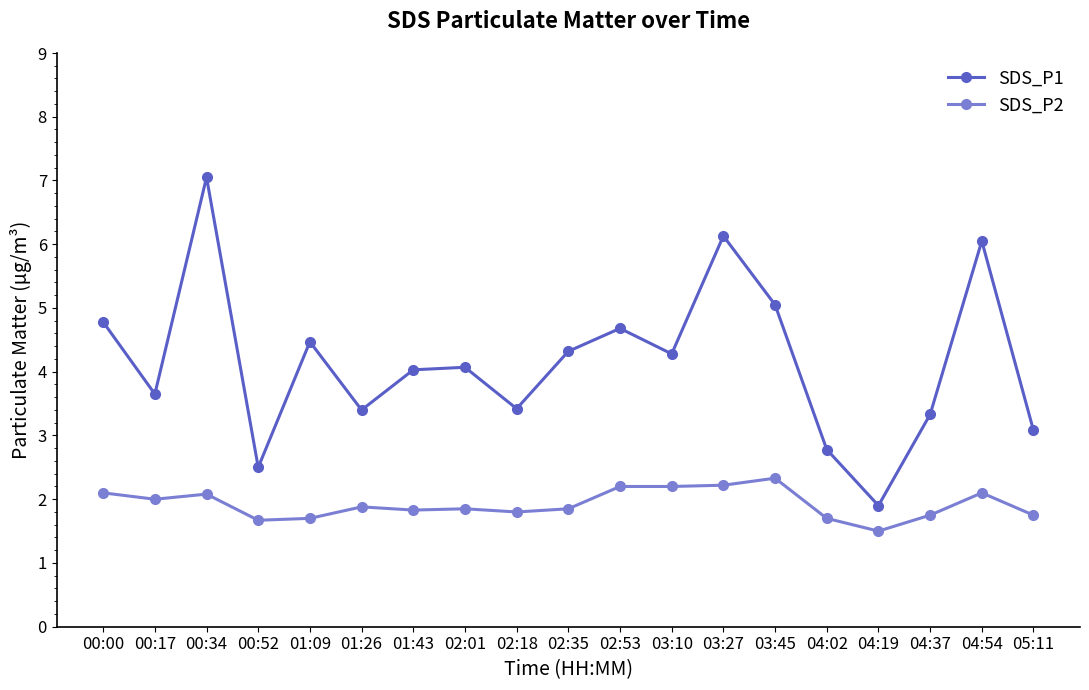

True or false: SDS_P1 has more than 2 points higher than both neighbors.

True